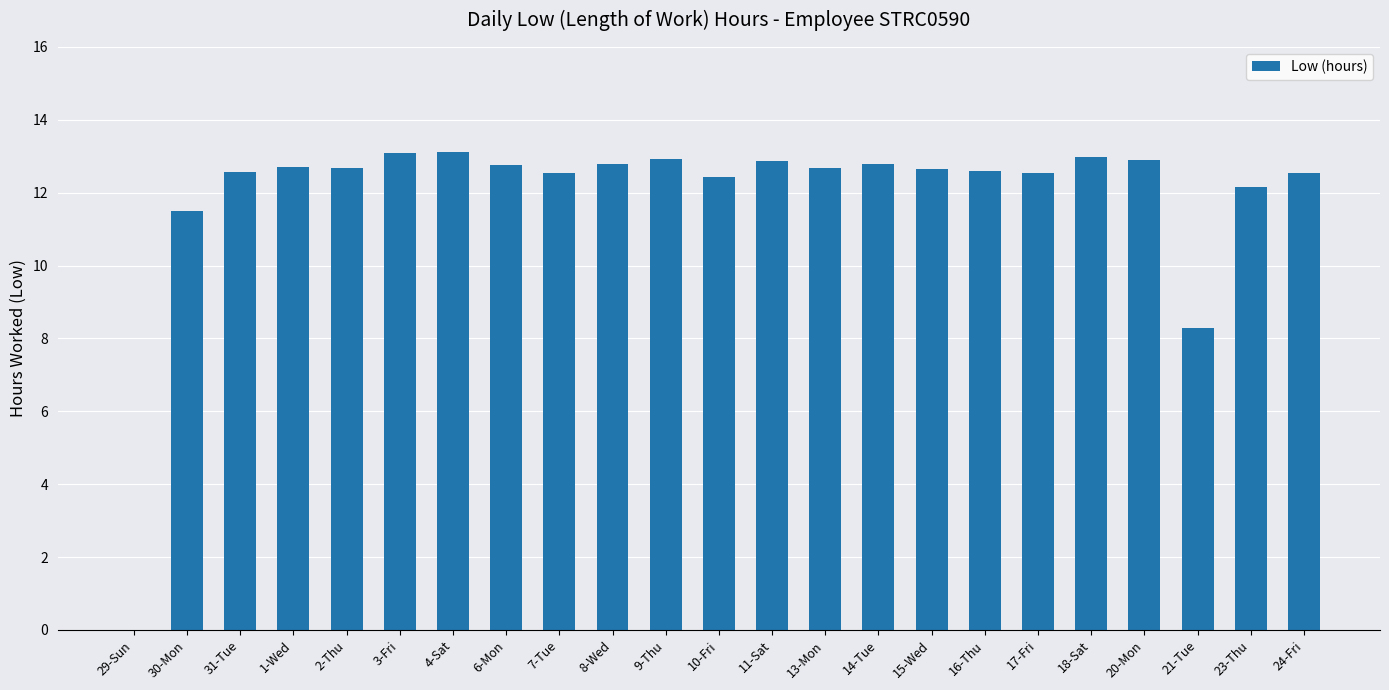

Approximately how many times larger is the value at 10-Fri compared to 17-Fri?

1.0